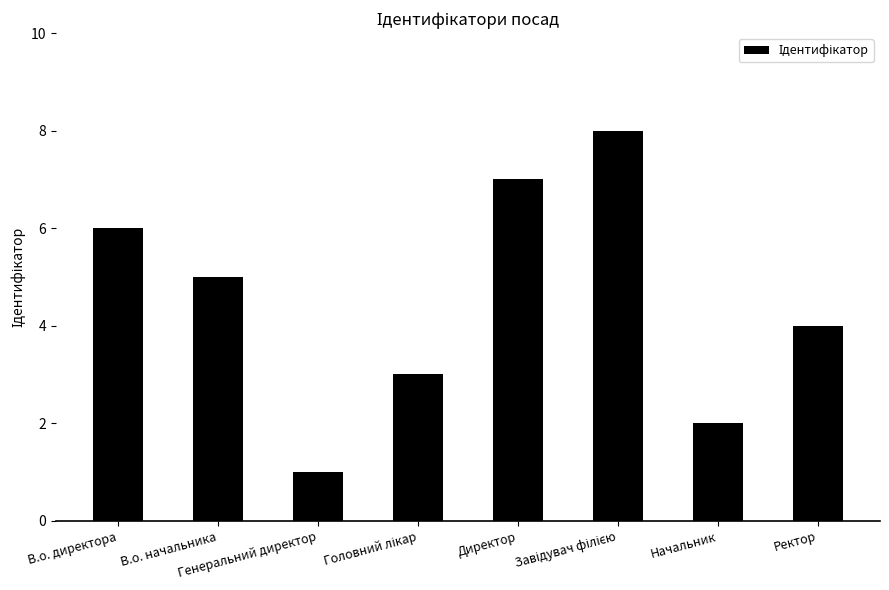

Count the values in the range 3 to 7.

5